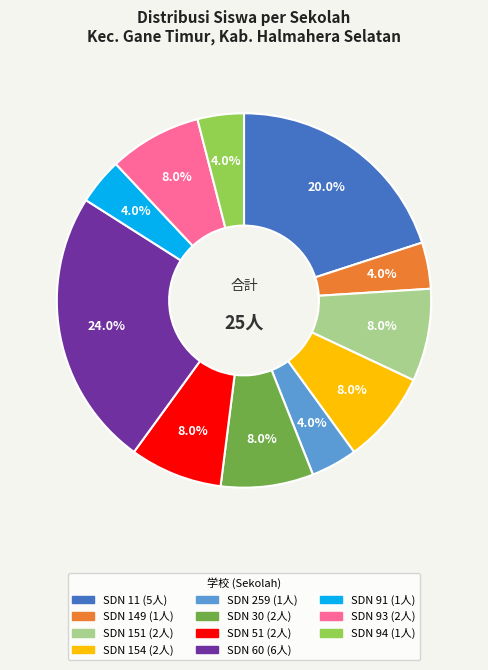

Is there a majority slice in this chart?

No